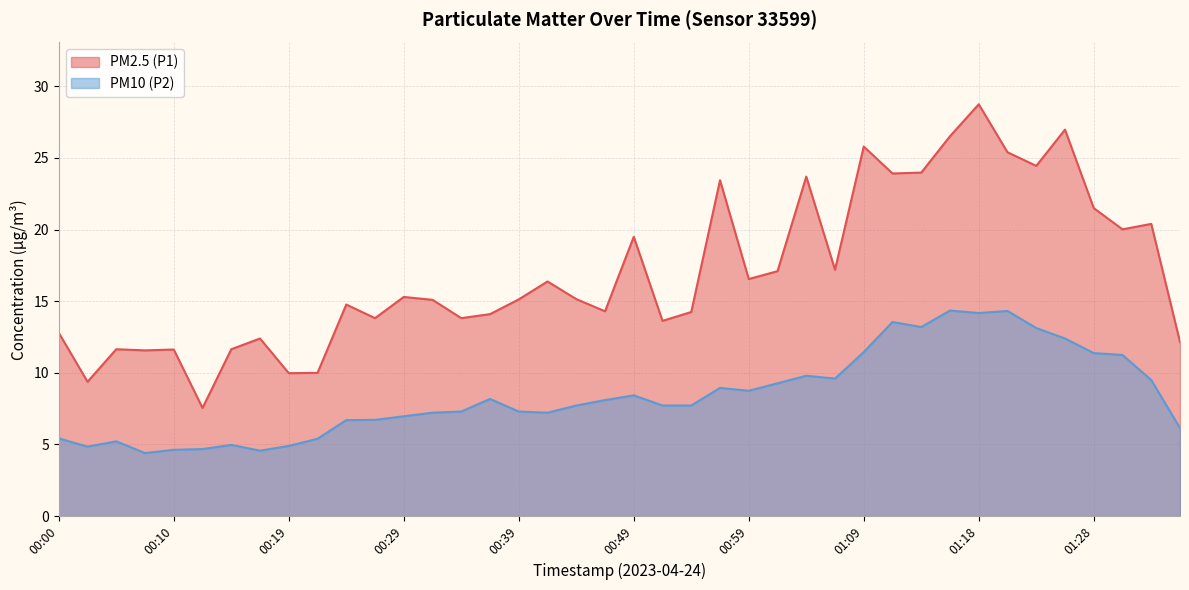

The value of PM2.5 (P1) at 00:10 is 11.6. True or false?

True